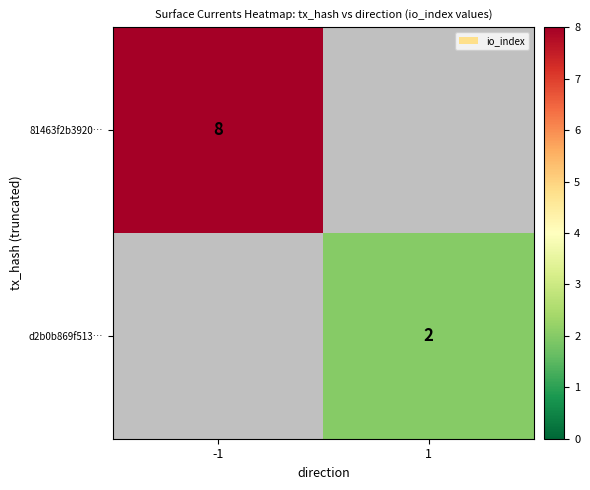

At how many categories does at least one series exceed 3?

1